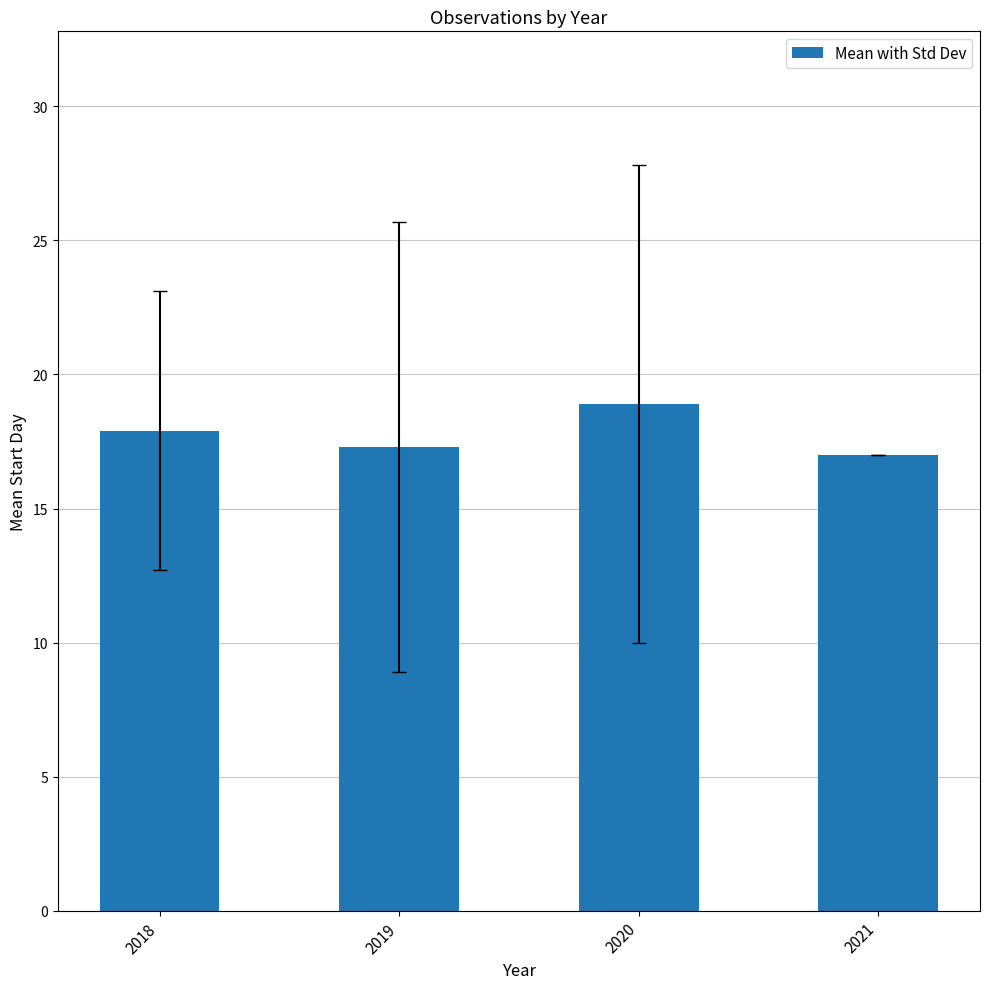

Rank the categories by value from highest to lowest.

2020, 2018, 2019, 2021